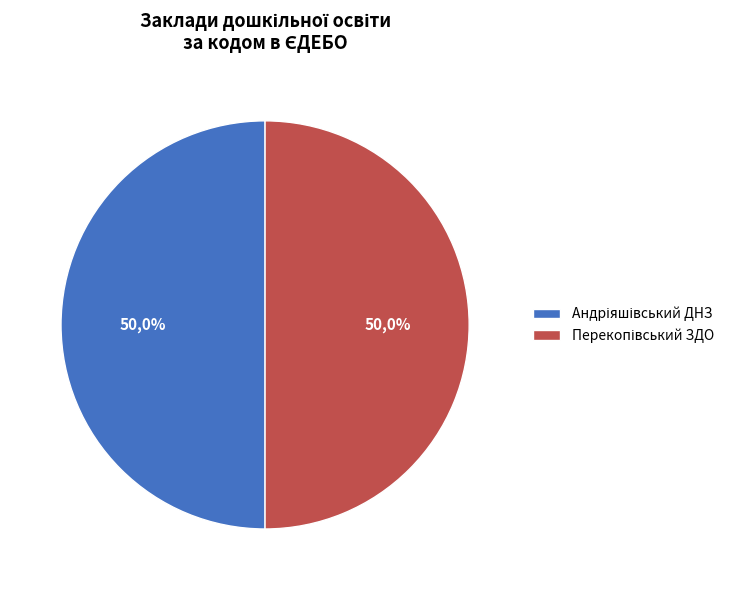

Which slice represents more than half of the pie?

Перекопівський ЗДО